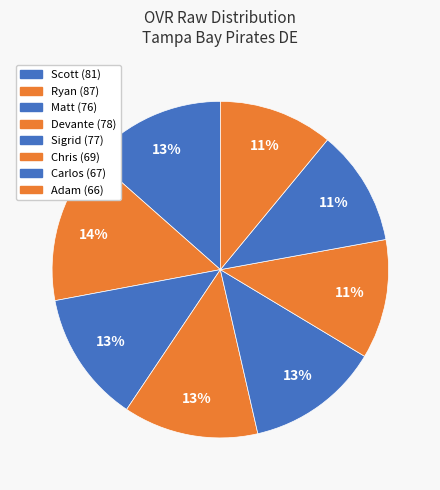

True or false: Adam accounts for 1% of the total.

False